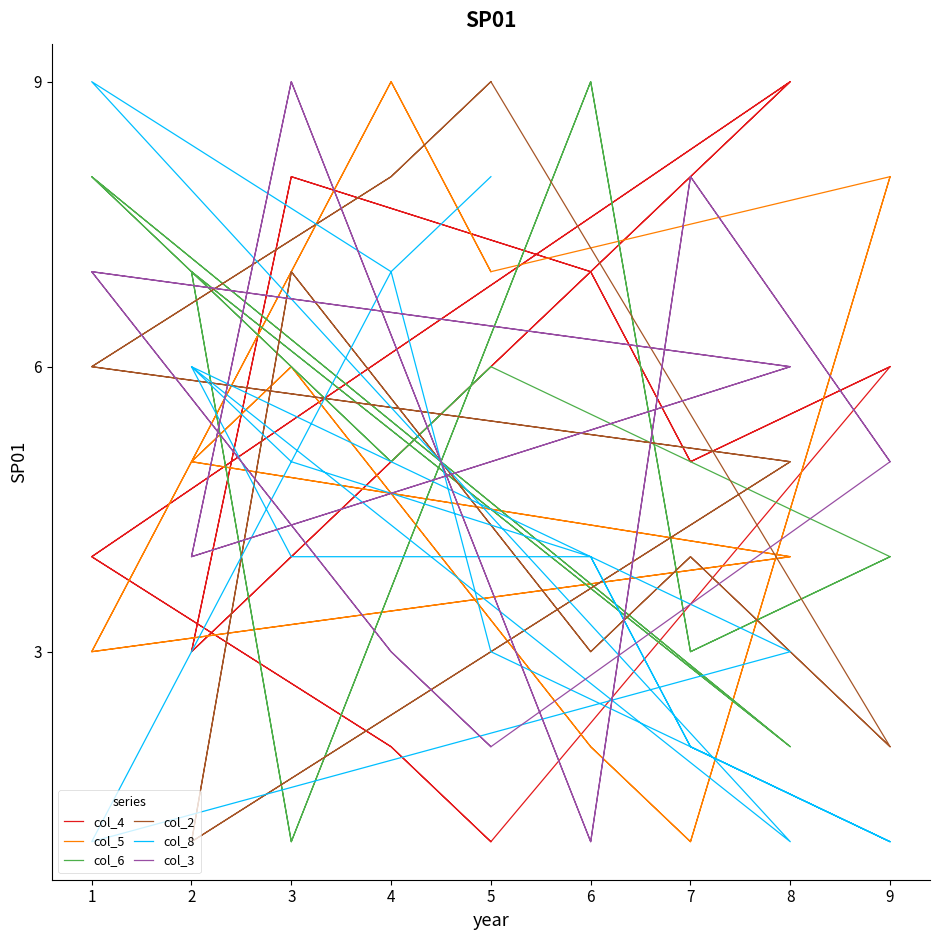

How many intersections are there between col_3 and col_6?

11